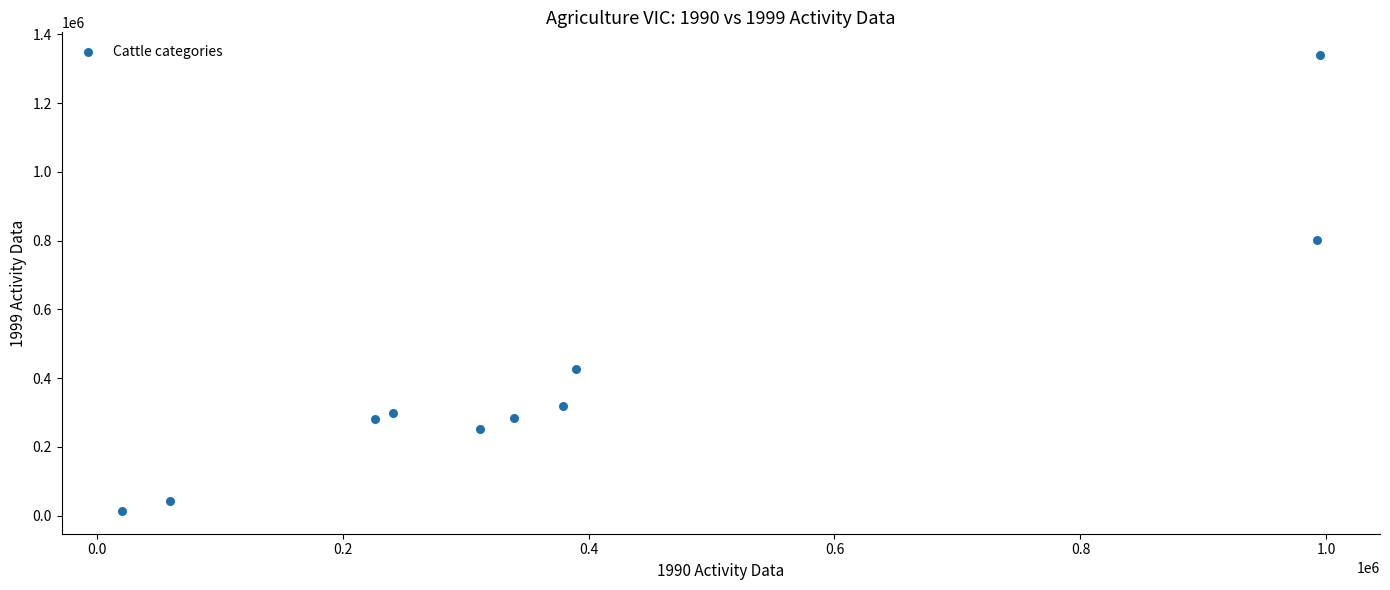

What is the range of X values (max minus min)?

974505.8